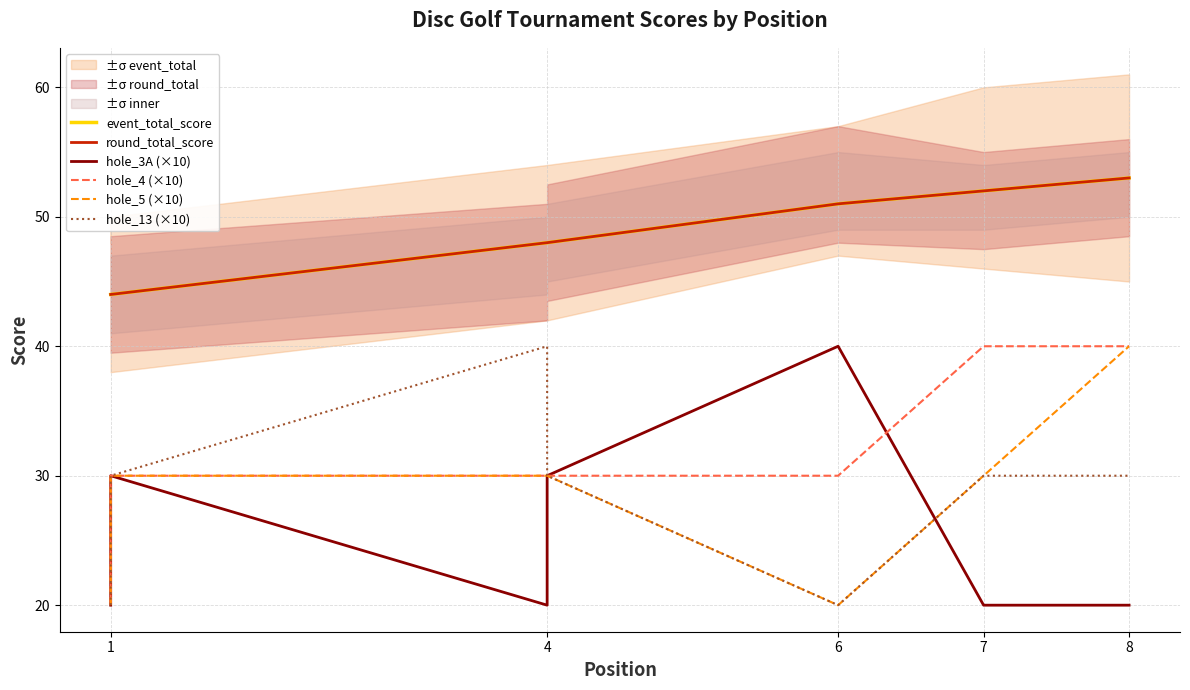

What is the smallest value displayed?

20